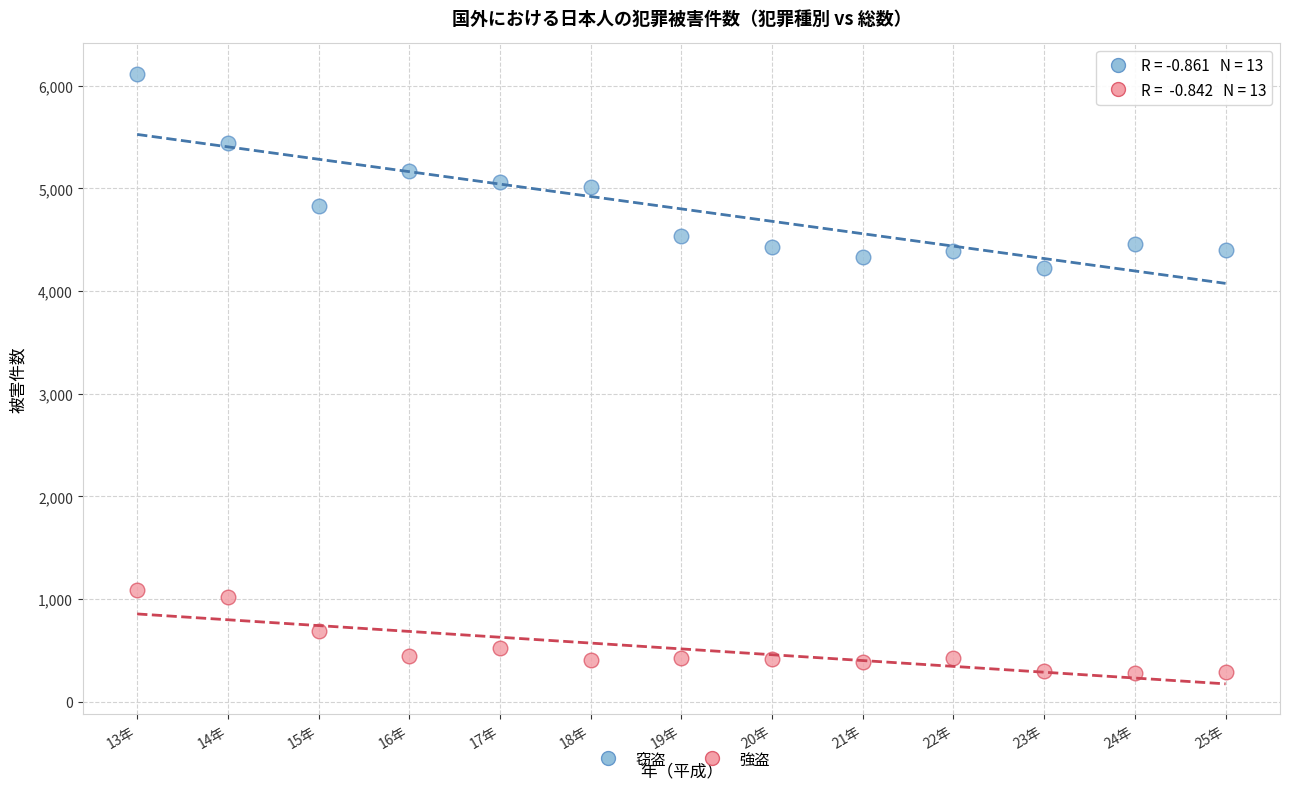

Which series has the largest Y range (max minus min)?

窃盗